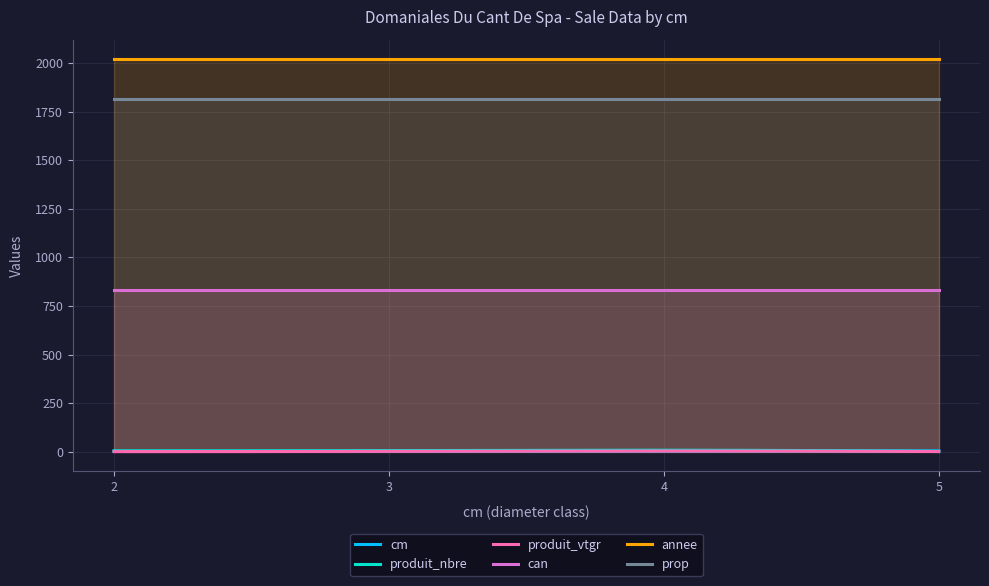

Which series has the largest total across all categories?

annee